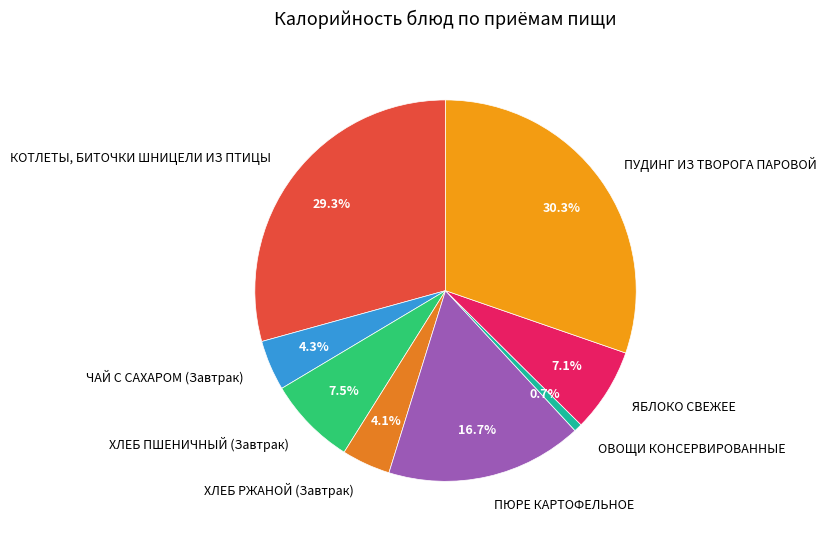

Approximately how many times larger is the value at КОТЛЕТЫ, БИТОЧКИ ШНИЦЕЛИ ИЗ ПТИЦЫ compared to ЯБЛОКО СВЕЖЕЕ?

4.1